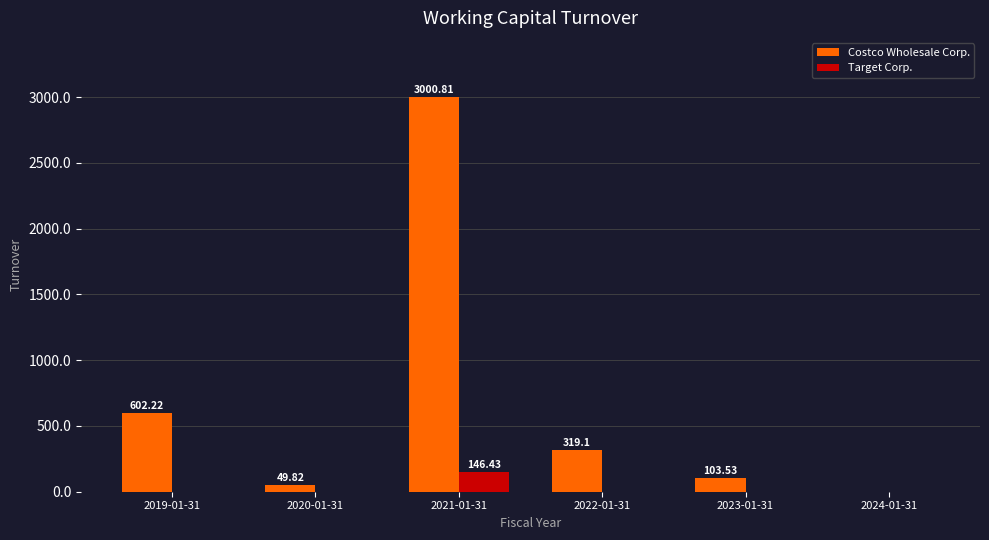

Which series changed the most between 2019-01-31 and 2024-01-31?

Costco Wholesale Corp.